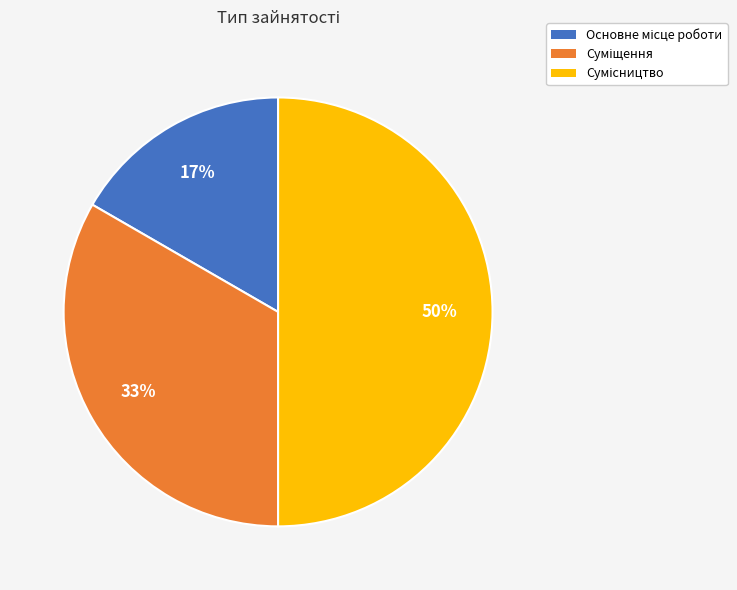

To the nearest percent, what is the average slice percentage?

33%